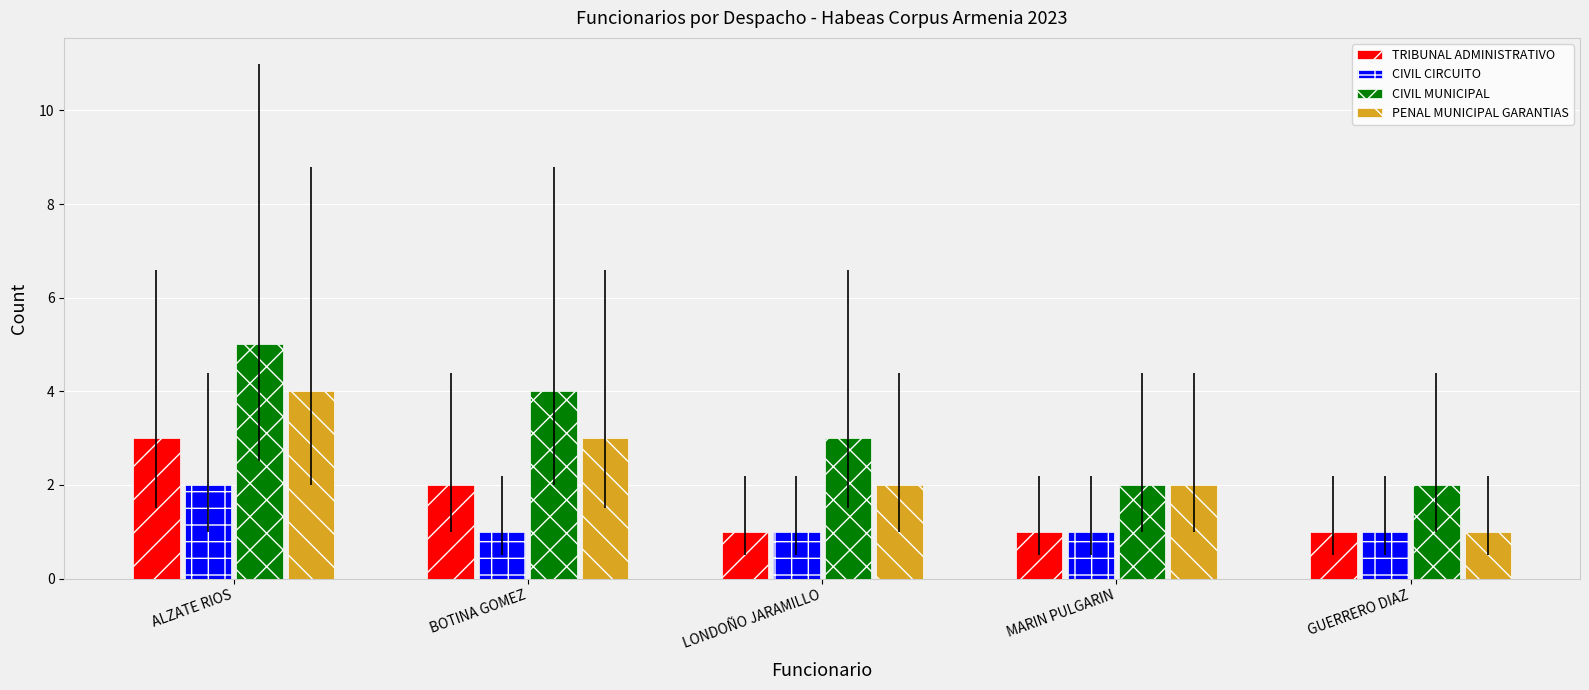

Is the value of CIVIL CIRCUITO at GUERRERO DIAZ greater than the value of PENAL MUNICIPAL GARANTIAS at LONDOÑO JARAMILLO?

No